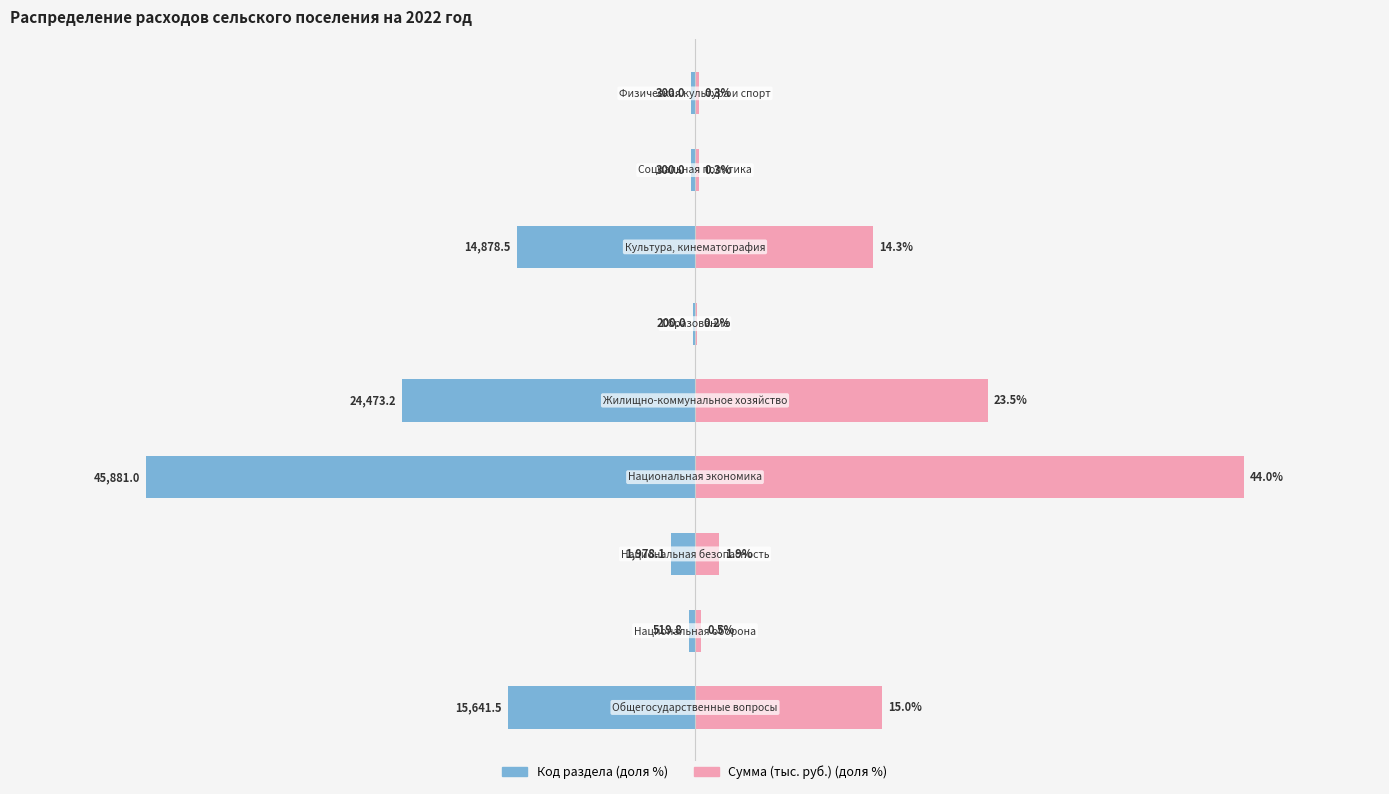

Count the number of categories in the chart.

9